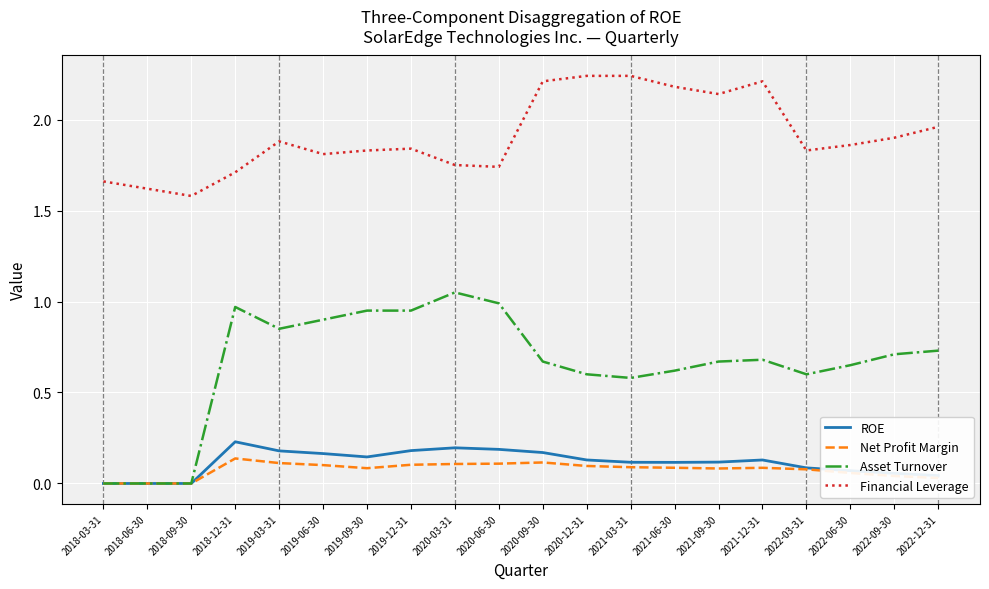

Which series has the largest total across all categories?

Financial Leverage